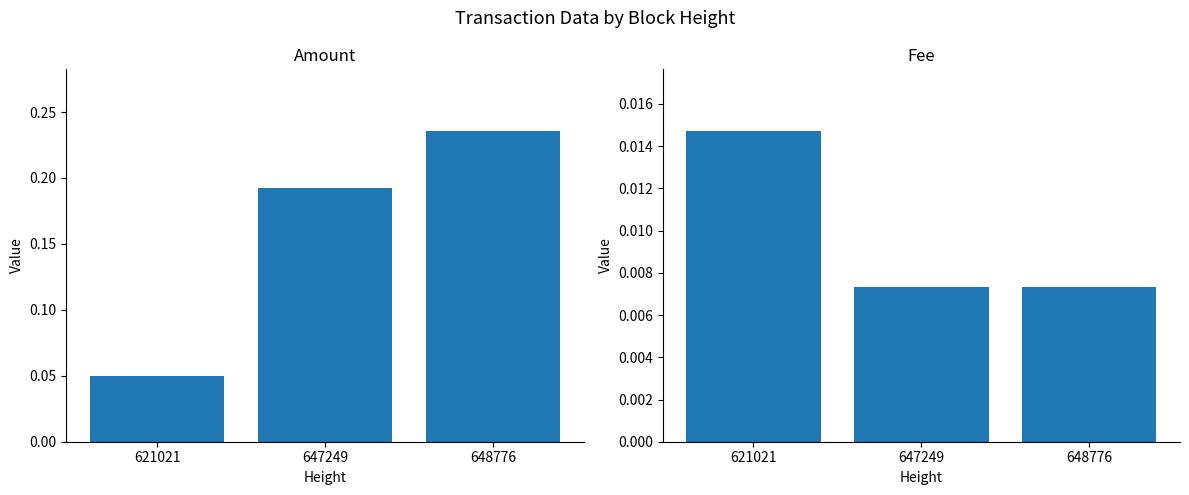

What value does the Amount series have at 621021?

0.1